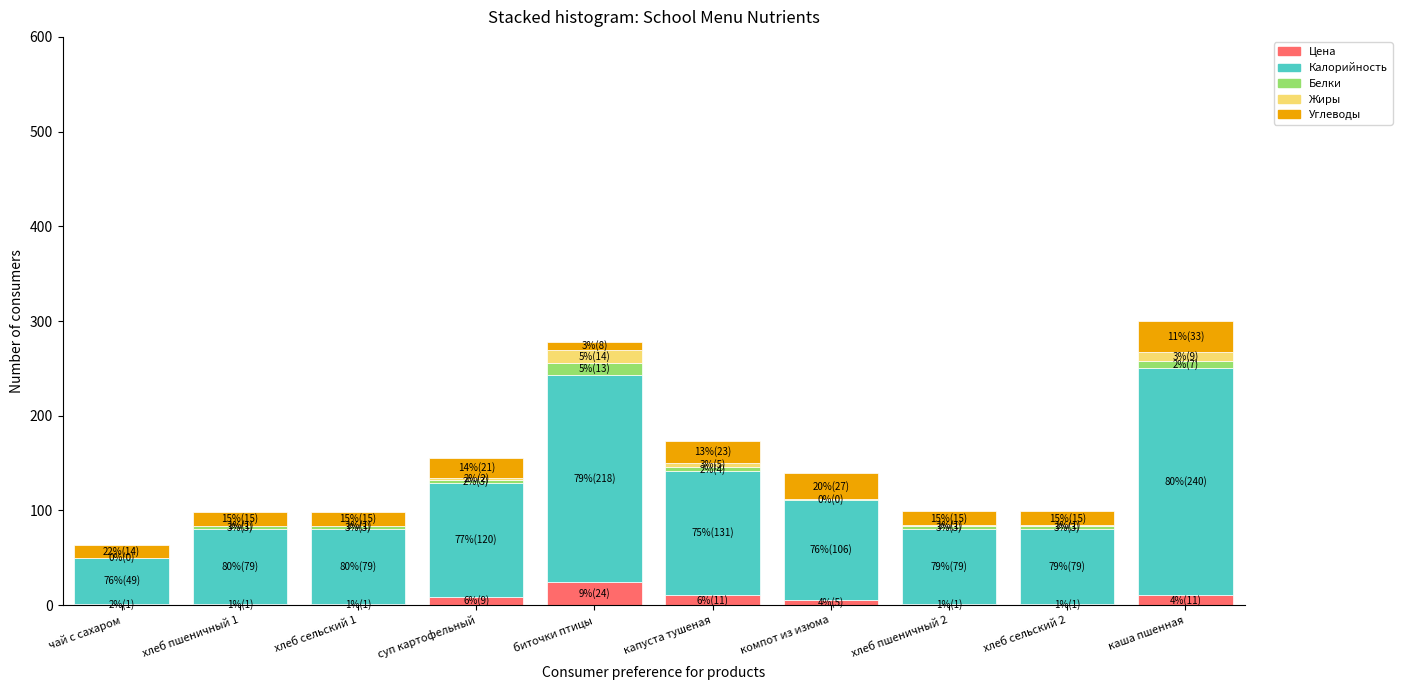

What is the highest value of the Цена series?

24.4